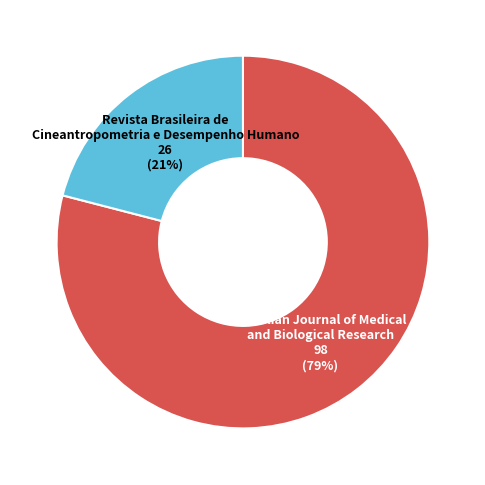

Combined, do Brazilian Journal of Medical and Biological Research and Revista Brasileira de Cineantropometria e Desempenho Humano account for over 50%?

Yes